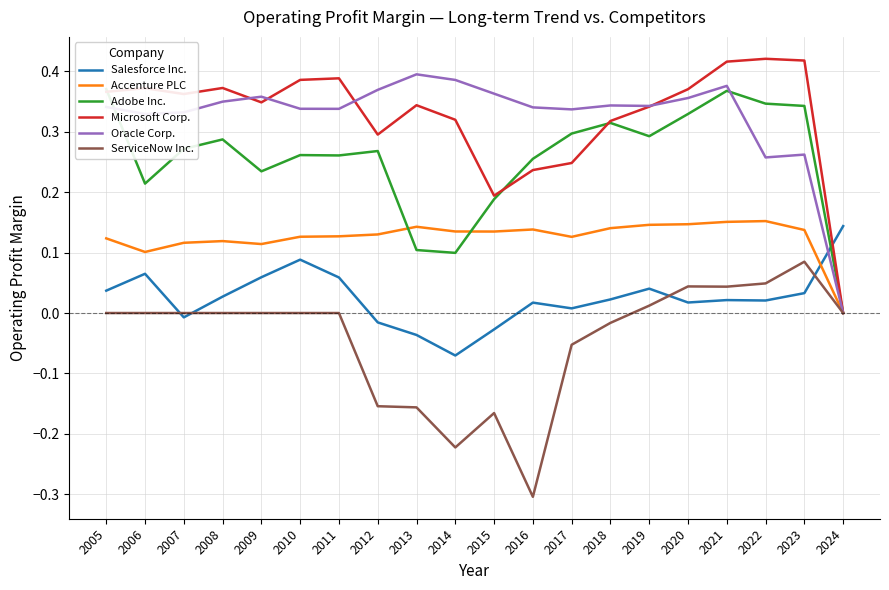

What is the value of the Oracle Corp. point at the 11th from the left?

0.4